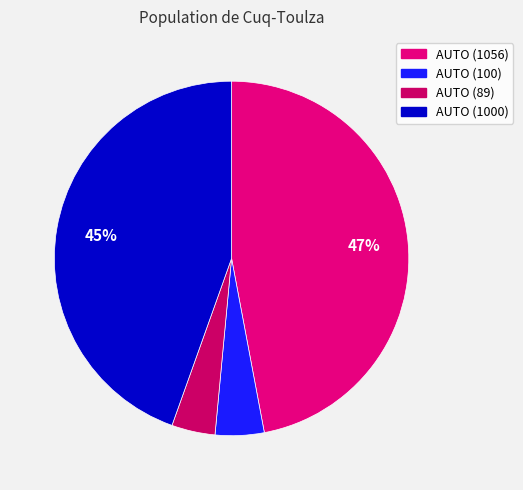

How many segments does this pie chart have?

4